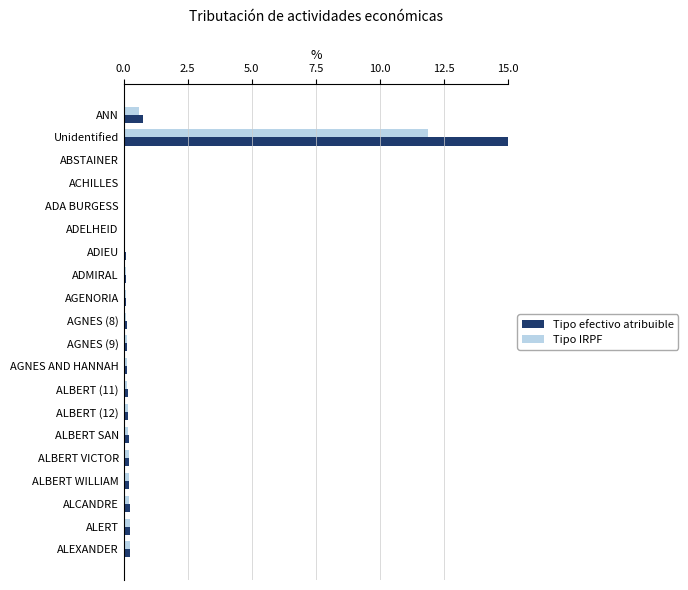

At which category is the sum across all series the highest?

Unidentified